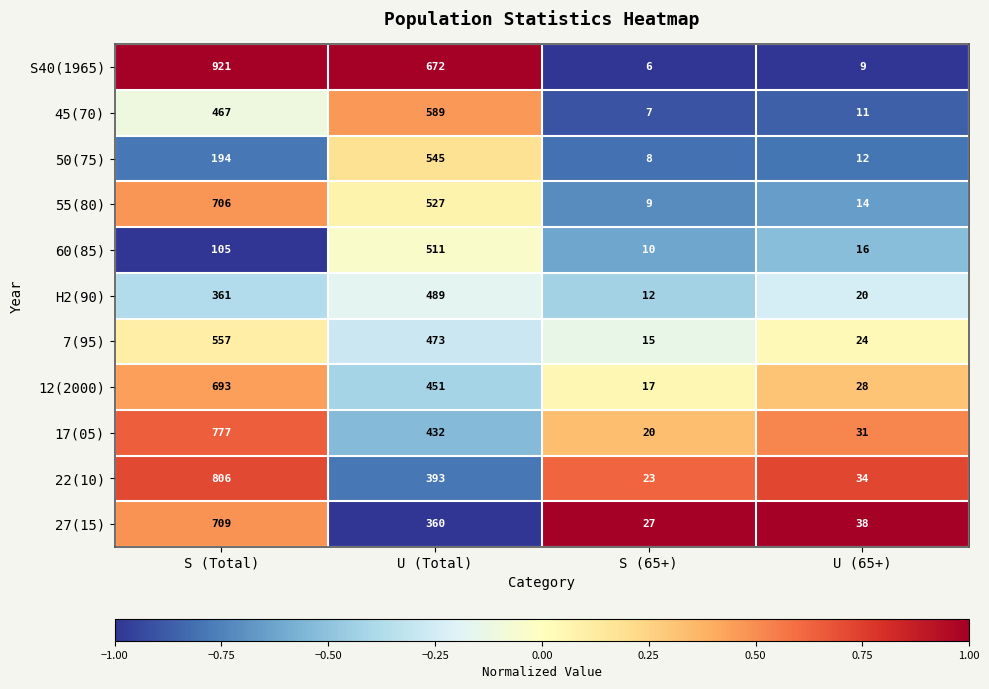

How many data points does each series have?

4